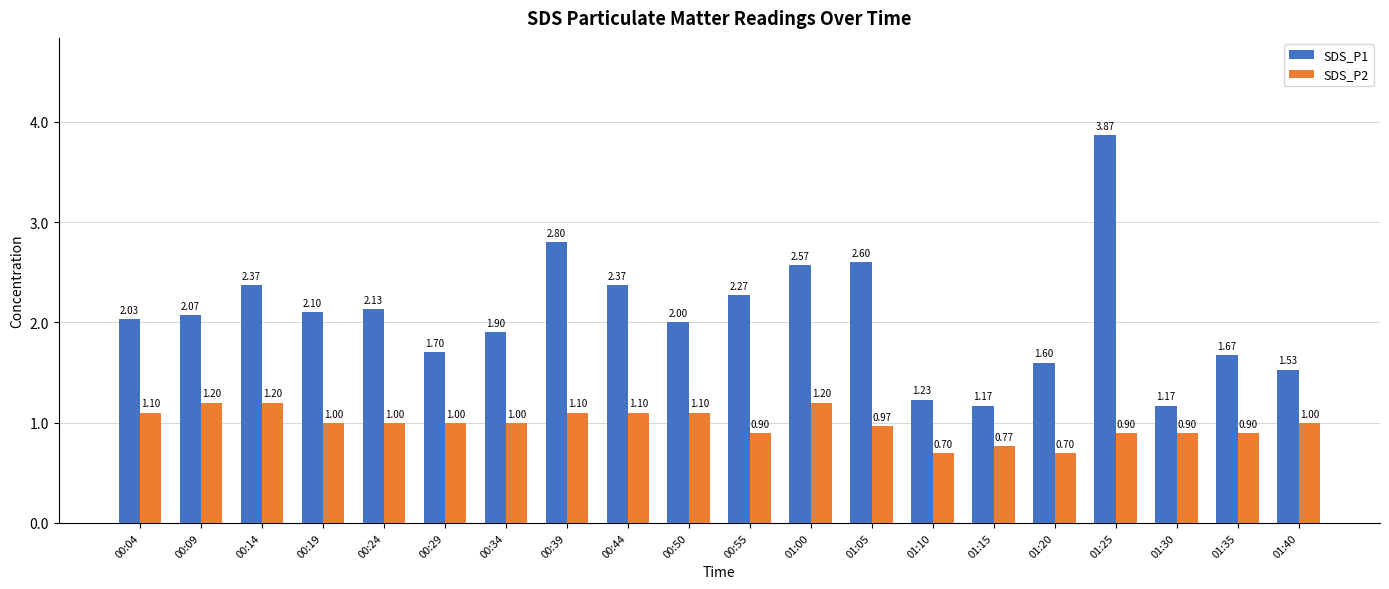

The value of SDS_P1 at 00:24 is 1.3. True or false?

False